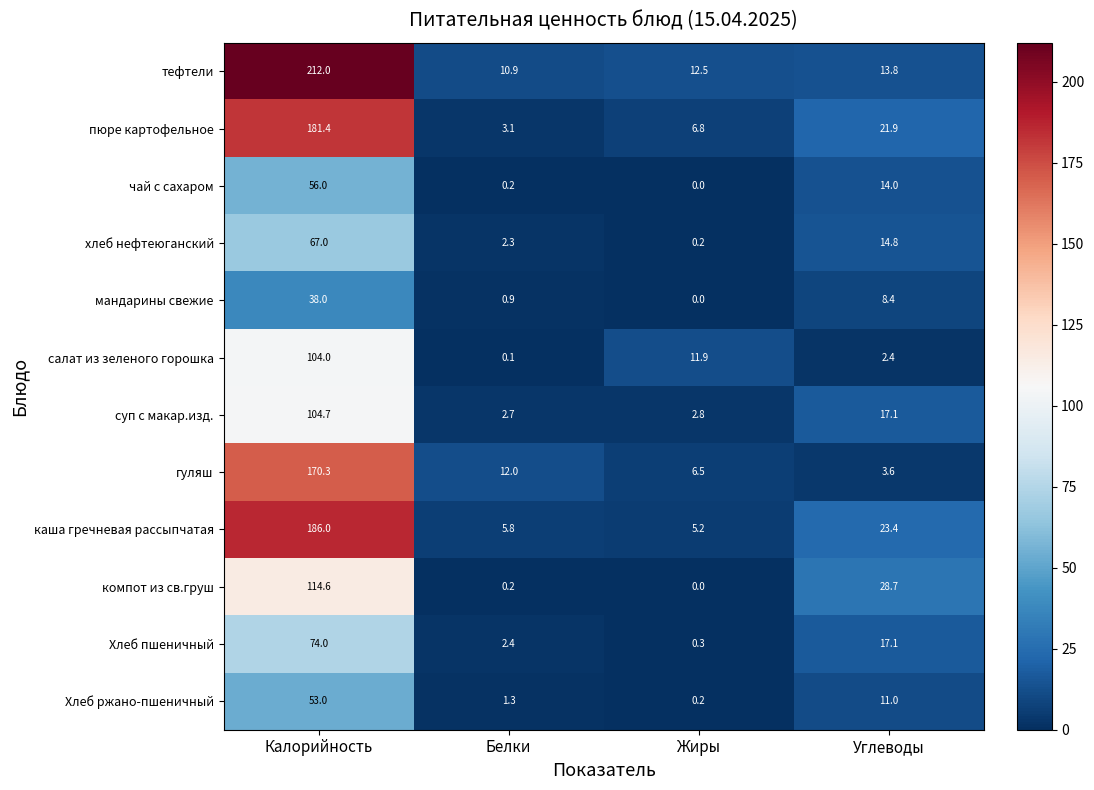

Which series has the largest total across all categories?

тефтели